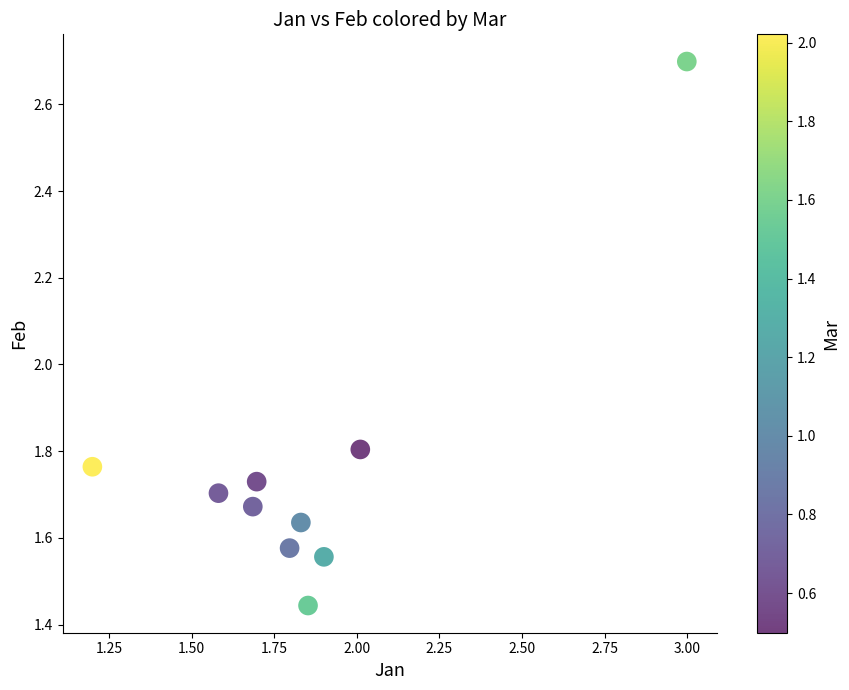

What is the average X value?

1.9